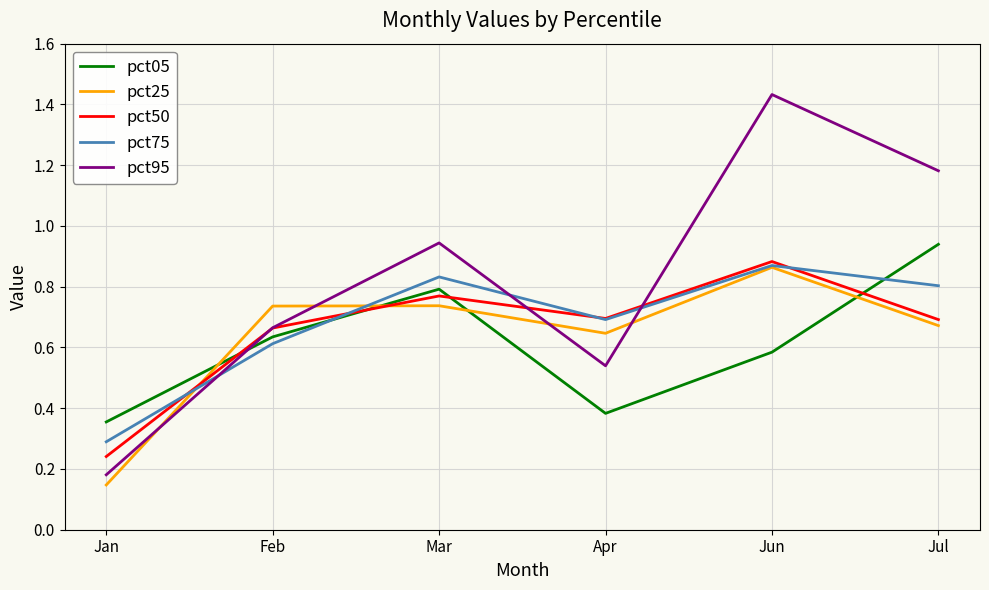

Rank the categories by pct95 value from lowest to highest.

Jan, Apr, Feb, Mar, Jul, Jun